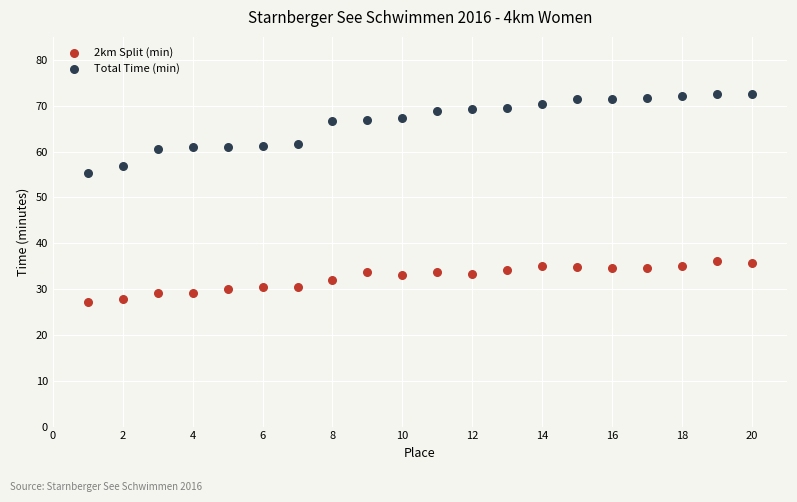

What is the X range (max minus min) for the scatter plot?

19.0